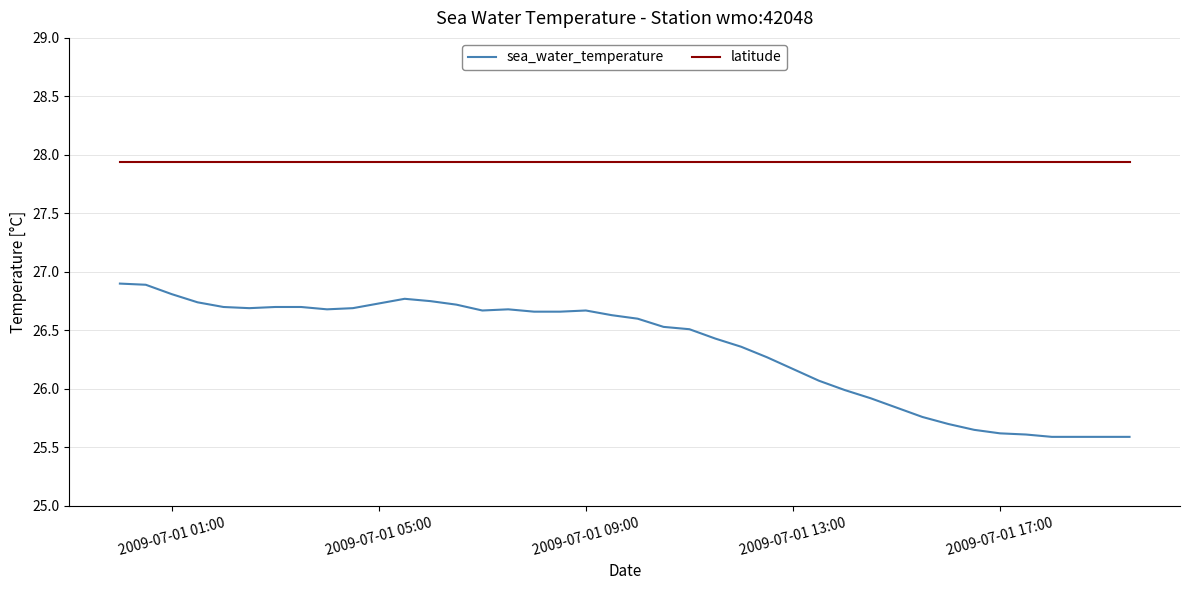

What is the lowest value of the latitude series?

27.9